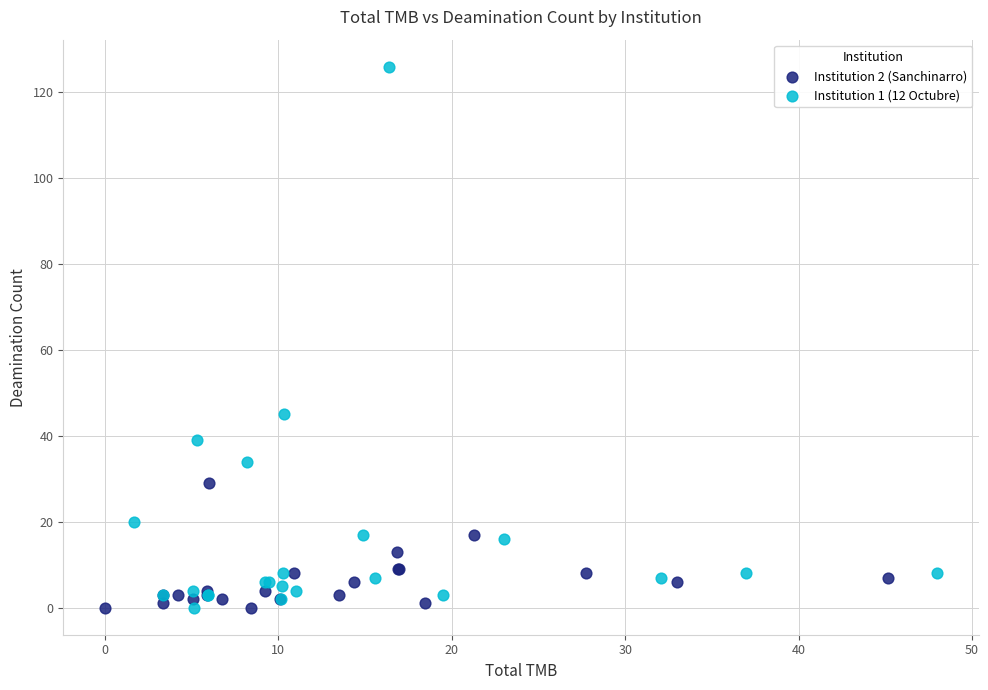

What are all the series names shown in the legend?

Institution 2 (Sanchinarro), Institution 1 (12 Octubre)